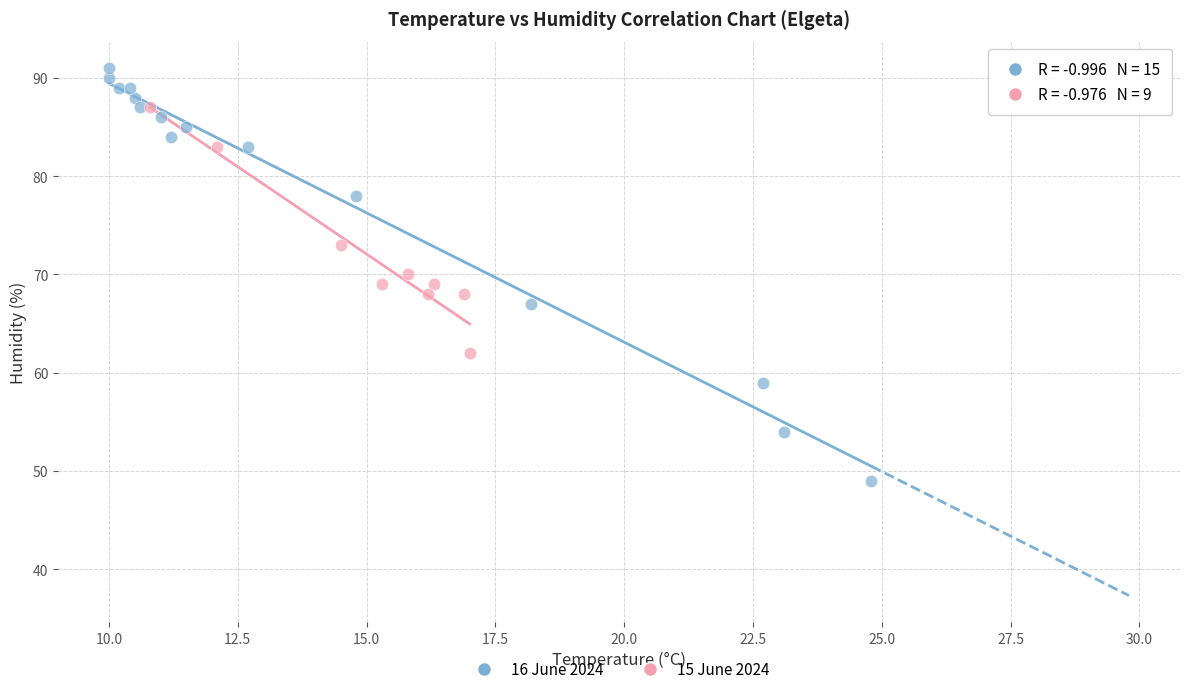

What are all the series names shown in the legend?

16 June 2024, 15 June 2024